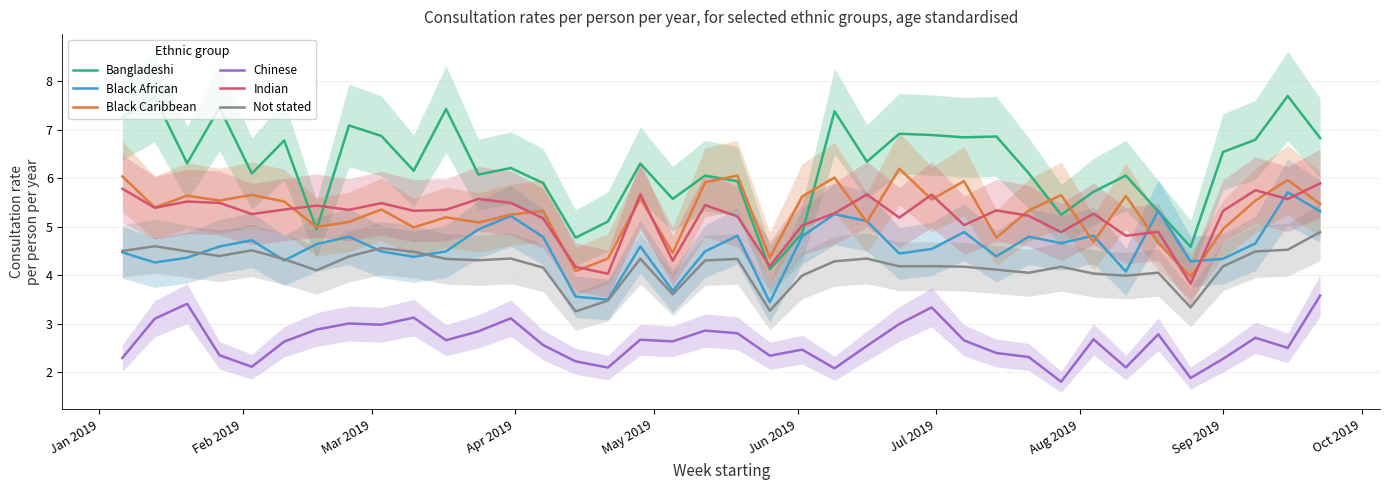

What is the minimum value for Indian?

3.8